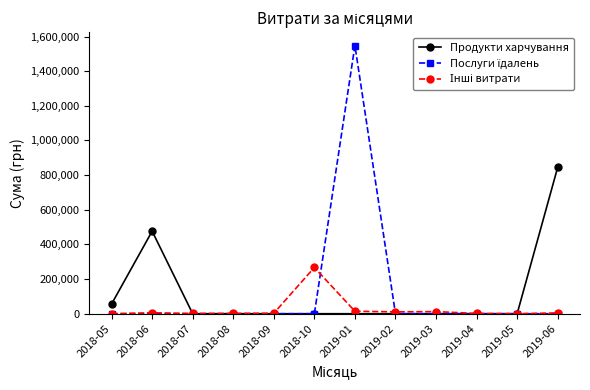

At which category does Продукти харчування reach its first local peak?

2018-06